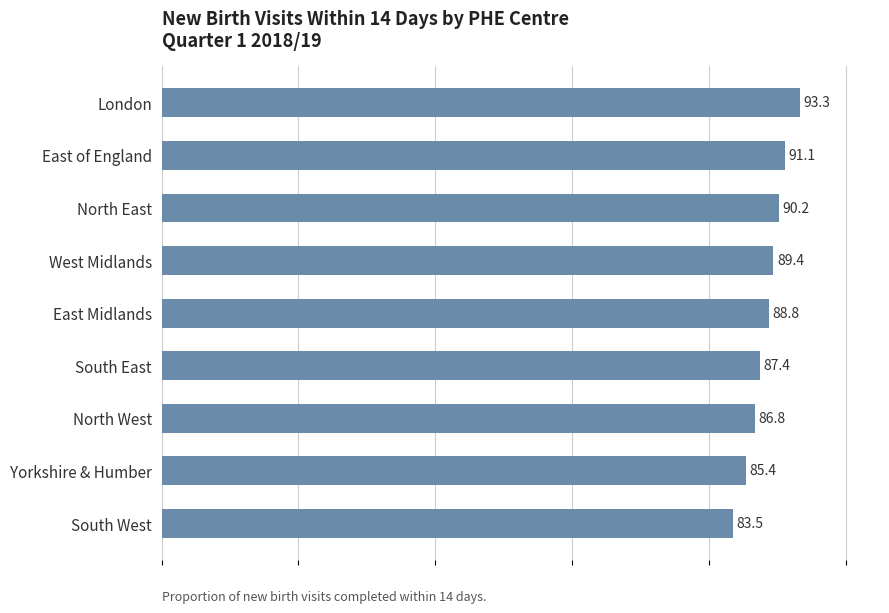

Rank the categories by value from lowest to highest.

South West, Yorkshire & Humber, North West, South East, East Midlands, West Midlands, North East, East of England, London